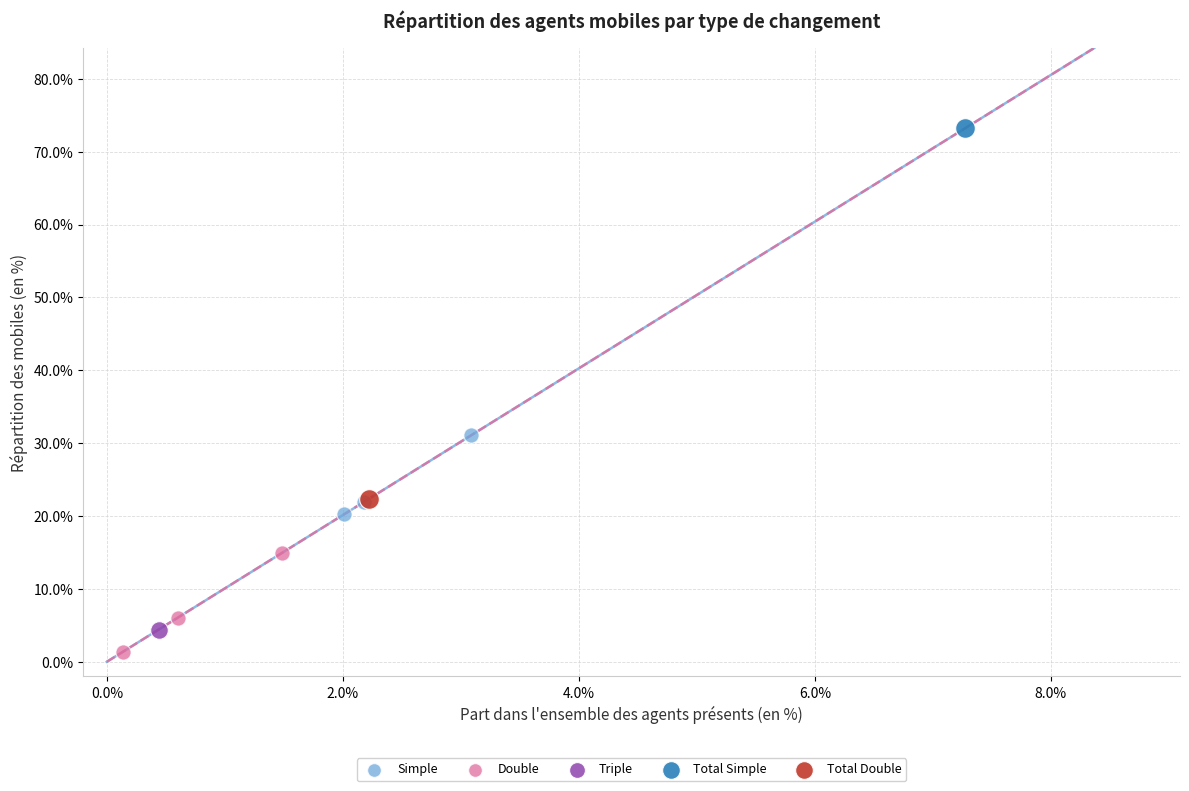

Which series contains the lowest Y value?

Double